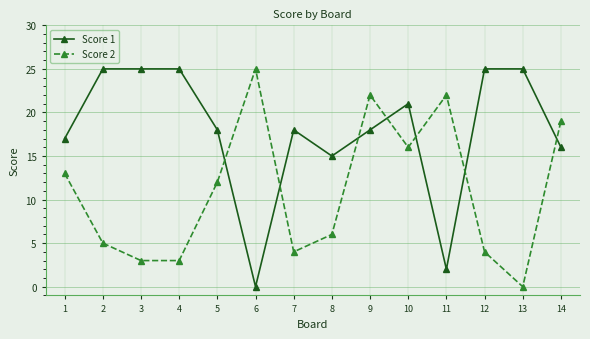

Rank the series at 14 from lowest to highest value.

Score 1, Score 2